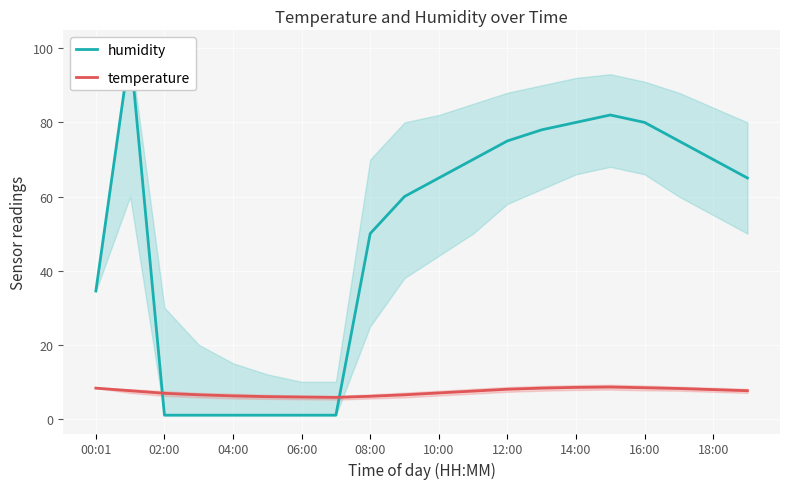

What is the difference between the humidity values at 15 and 10?

17.0